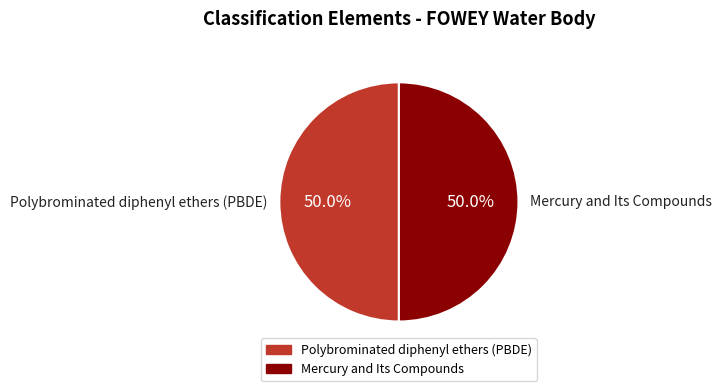

What is the ratio of the value at Polybrominated diphenyl ethers (PBDE) to the value at Mercury and Its Compounds?

1.0